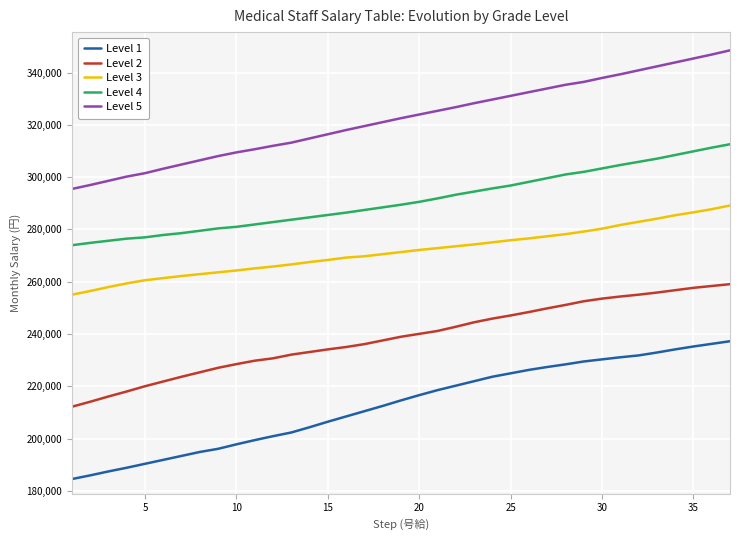

What is the minimum value for Level 3?

255058